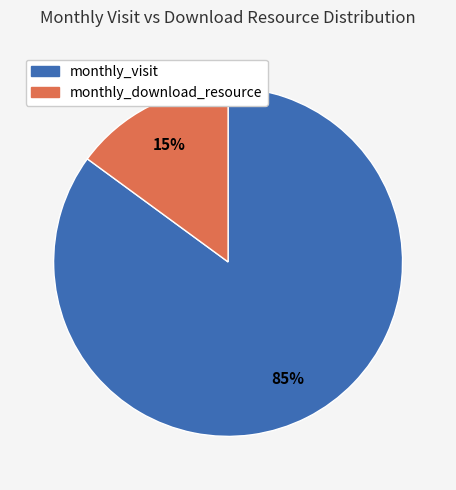

To the nearest percent, what is the difference between the largest and smallest slice percentages?

70%